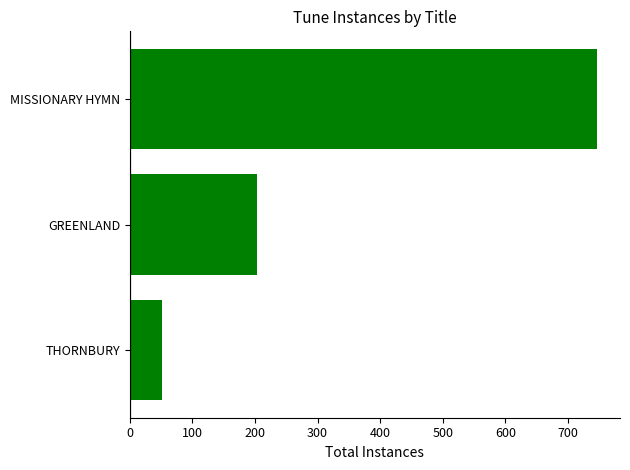

What is the label of the 3rd bar from the top?

THORNBURY